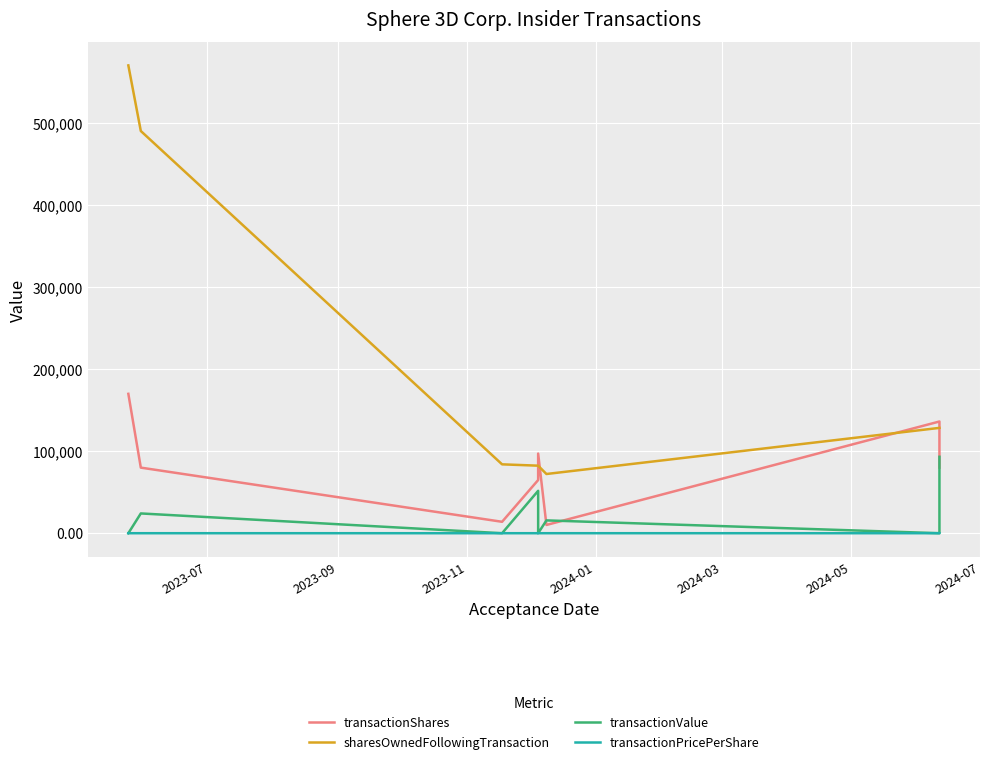

True or false: sharesOwnedFollowingTransaction has more than 2 points higher than both neighbors.

False